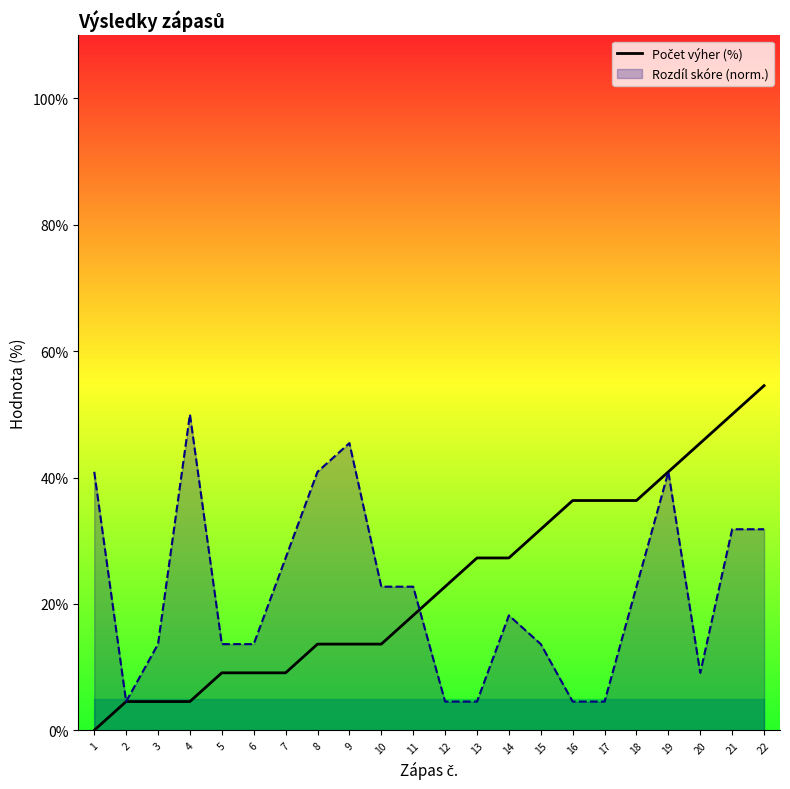

List the labels in order of value, smallest first.

1, 2, 3, 4, 5, 6, 7, 8, 9, 10, 11, 12, 13, 14, 15, 16, 17, 18, 19, 20, 21, 22